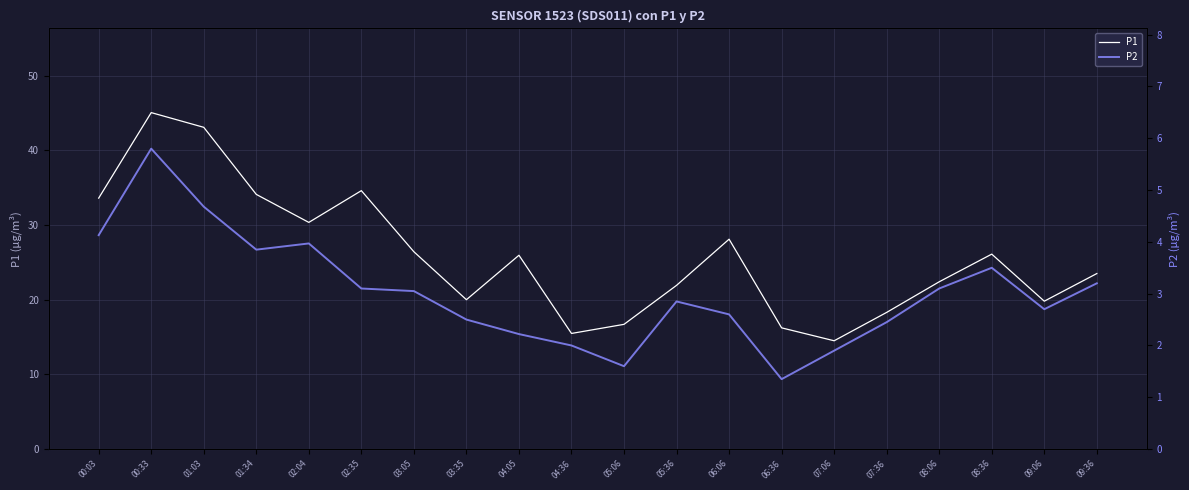

Reading left to right, list all the values displayed in this chart.

P1: 33.6	45.0	43.1	34.1	30.4	34.6	26.4	20.0	25.9	15.5	16.7	21.9	28.1	16.2	14.5	18.3	22.4	26.1	19.8	23.5
P2: 4.1	5.8	4.7	3.9	4.0	3.1	3.0	2.5	2.2	2.0	1.6	2.9	2.6	1.4	1.9	2.5	3.1	3.5	2.7	3.2